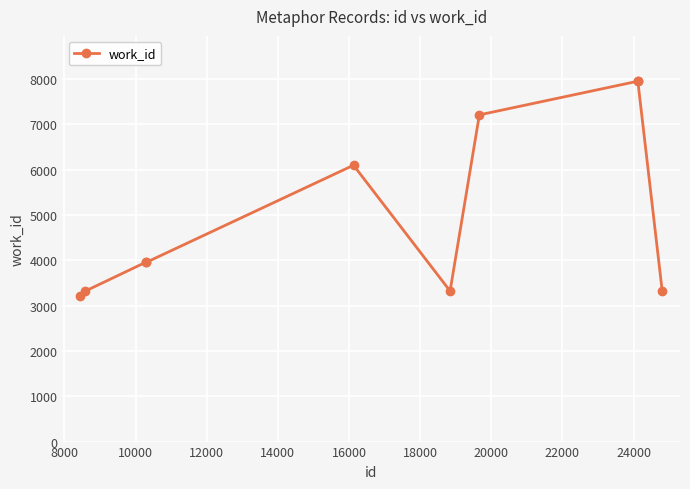

How many categories are shown in the chart?

10